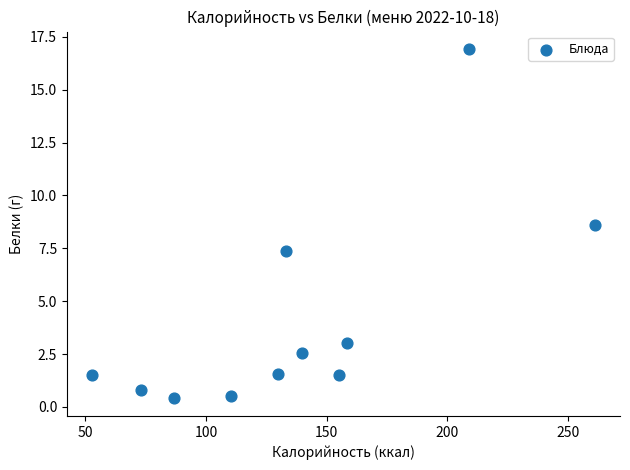

What is the range of X values (max minus min)?

208.1